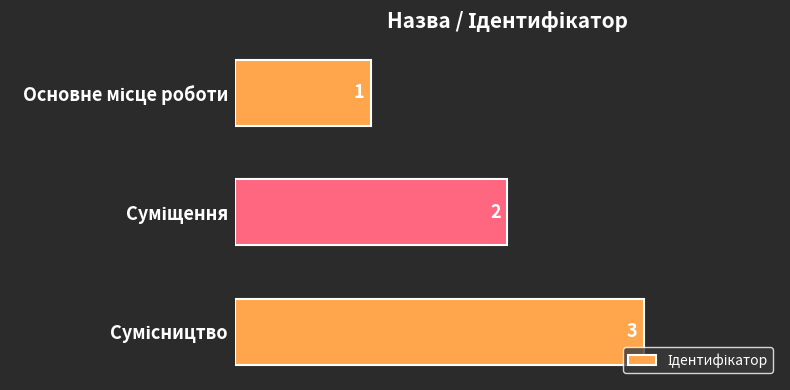

How many values are between 1 and 3?

3